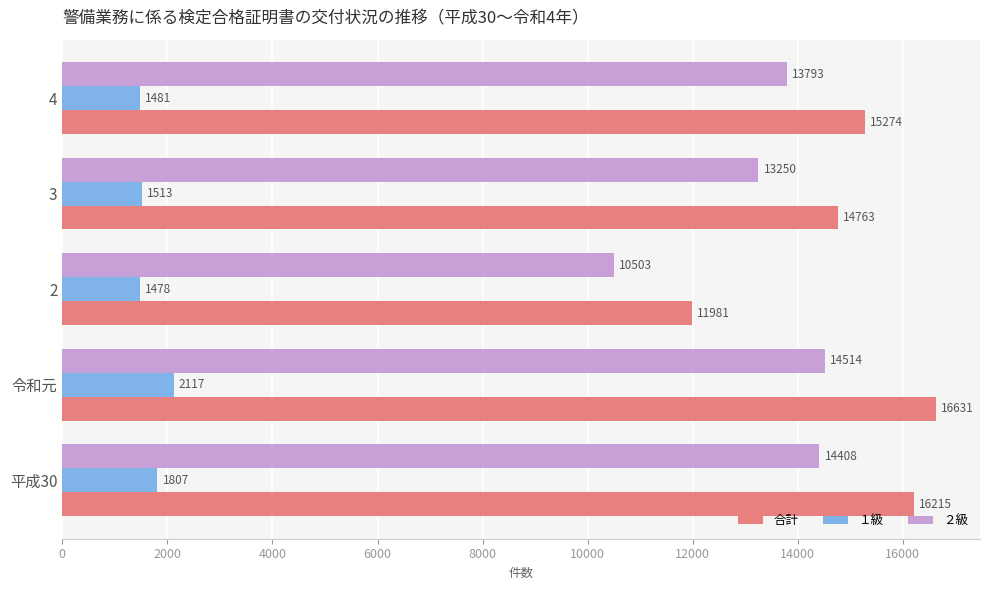

Which series has the widest spread of values?

合計